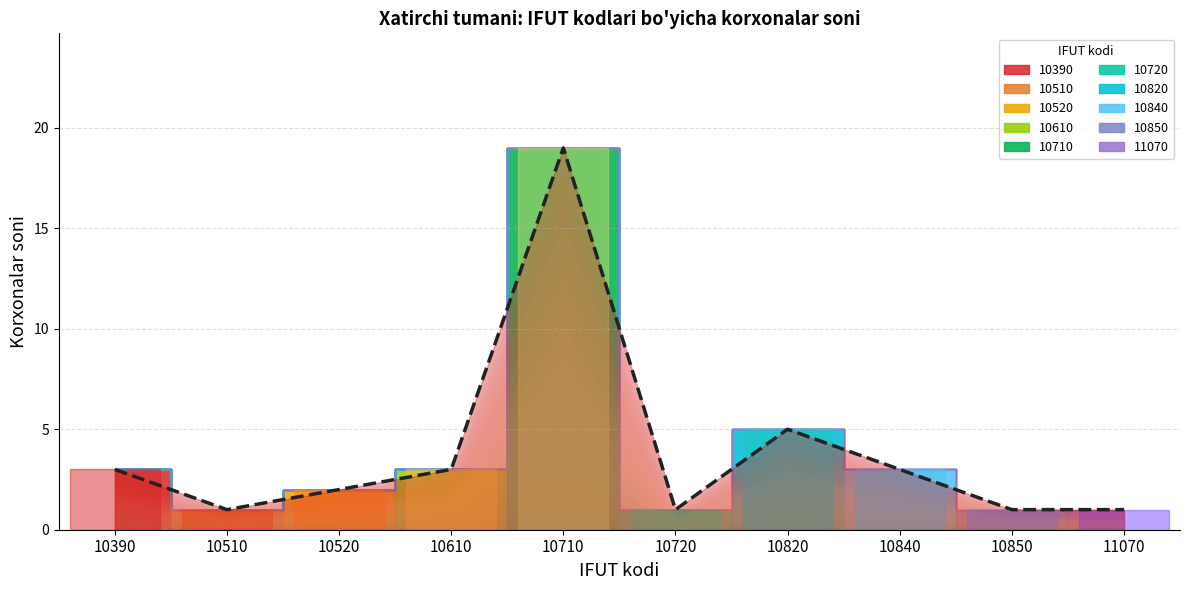

What is the ratio of the value at 10520 to the value at 10720?

2.0